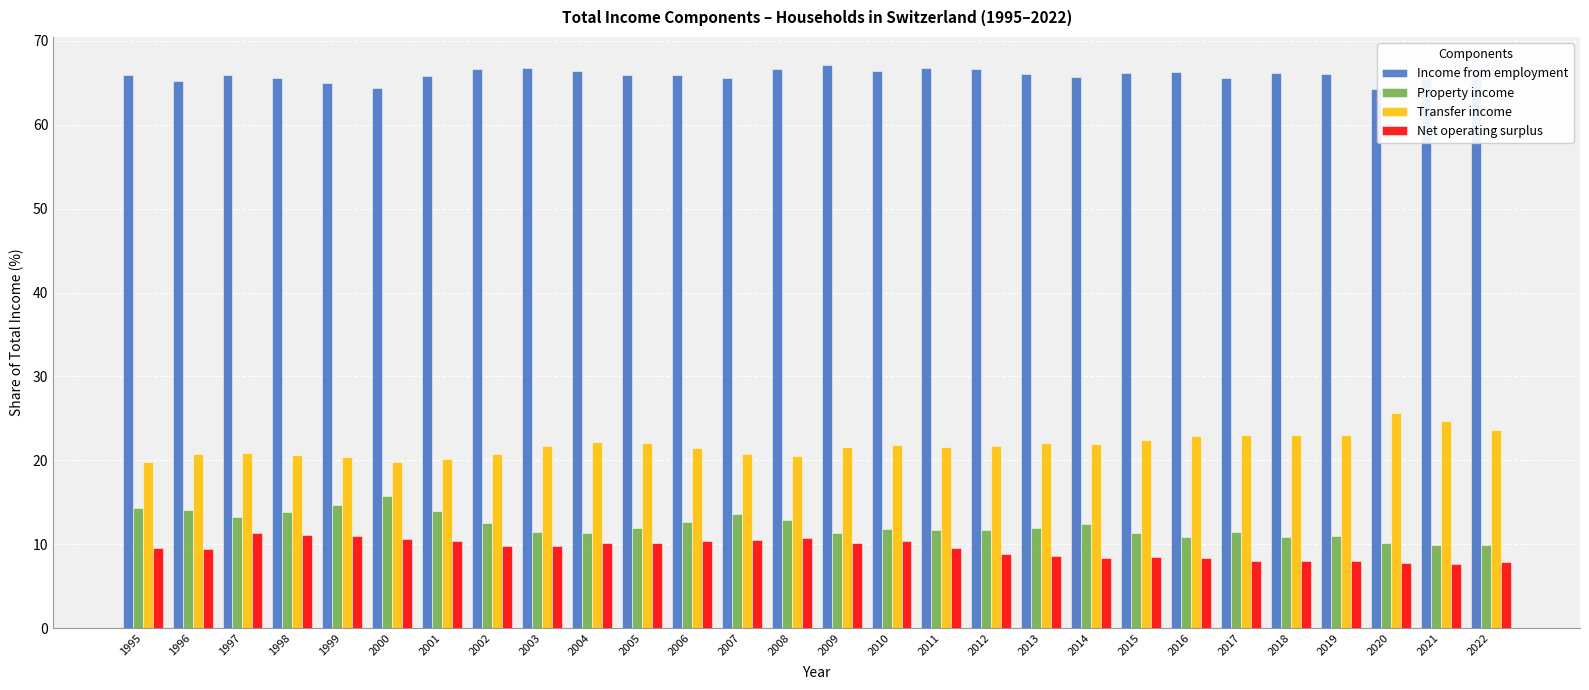

List the series in order of their peak value, highest first.

Income from employment, Transfer income, Property income, Net operating surplus